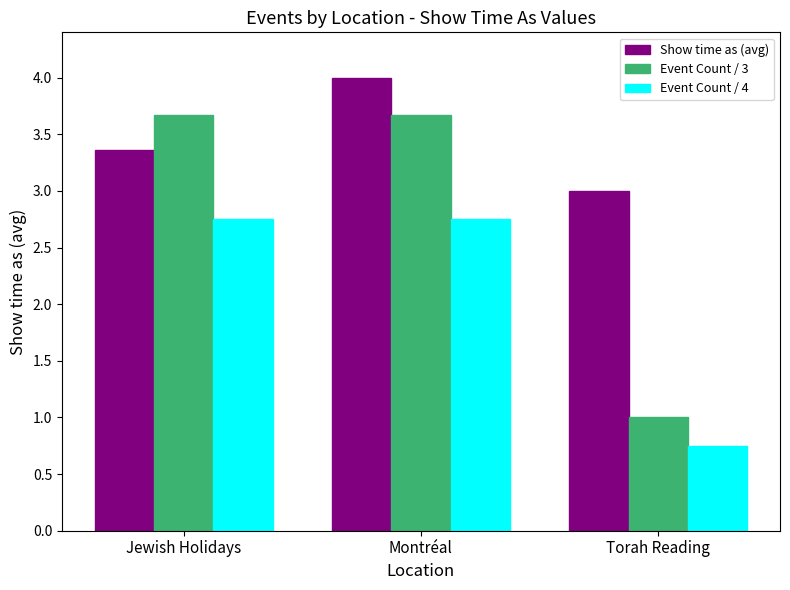

What is the difference between the highest and lowest values at Jewish Holidays?

0.9